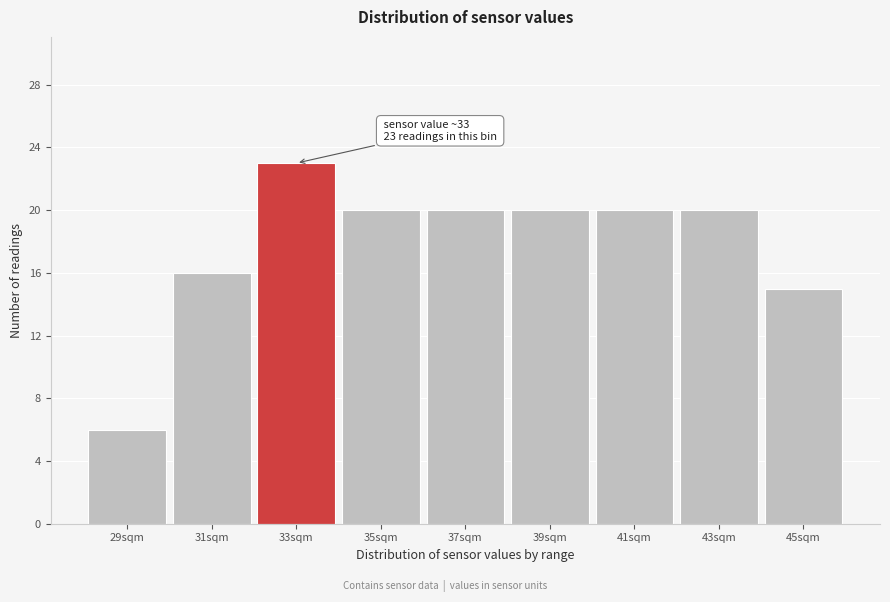

Reading left to right, extract all data points from this chart.

29sqm=6	31sqm=16	33sqm=23	35sqm=20	37sqm=20	39sqm=20	41sqm=20	43sqm=20	45sqm=15